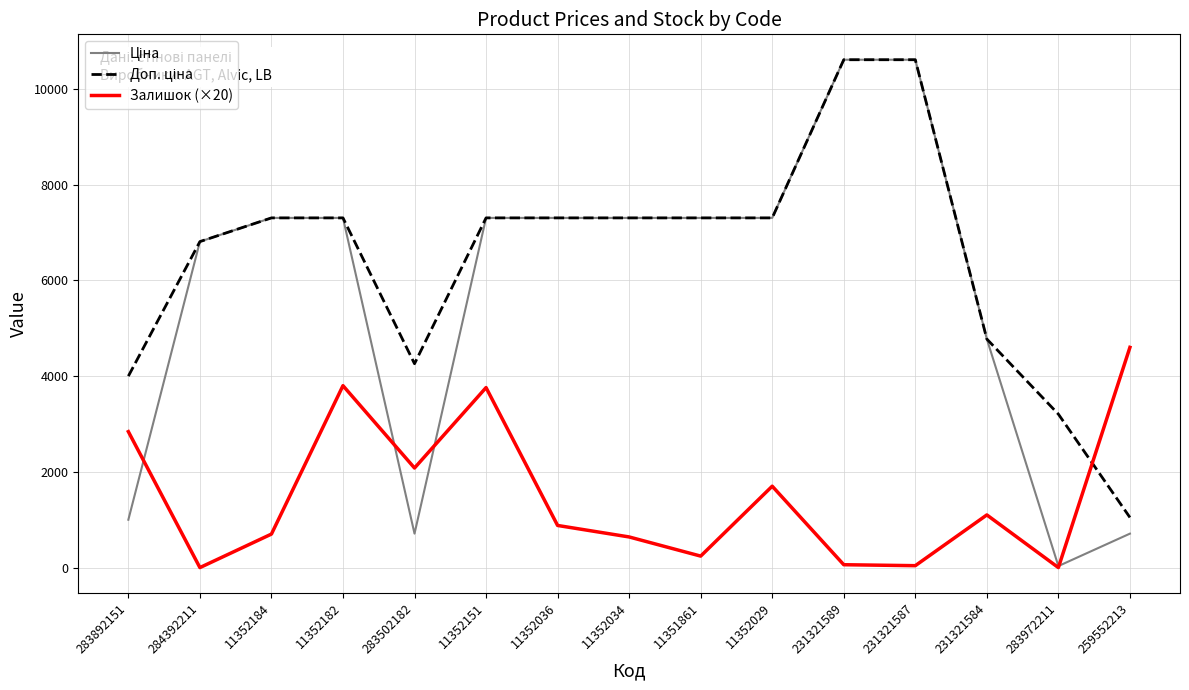

What is the total value across all series at 11352182?

18408.7